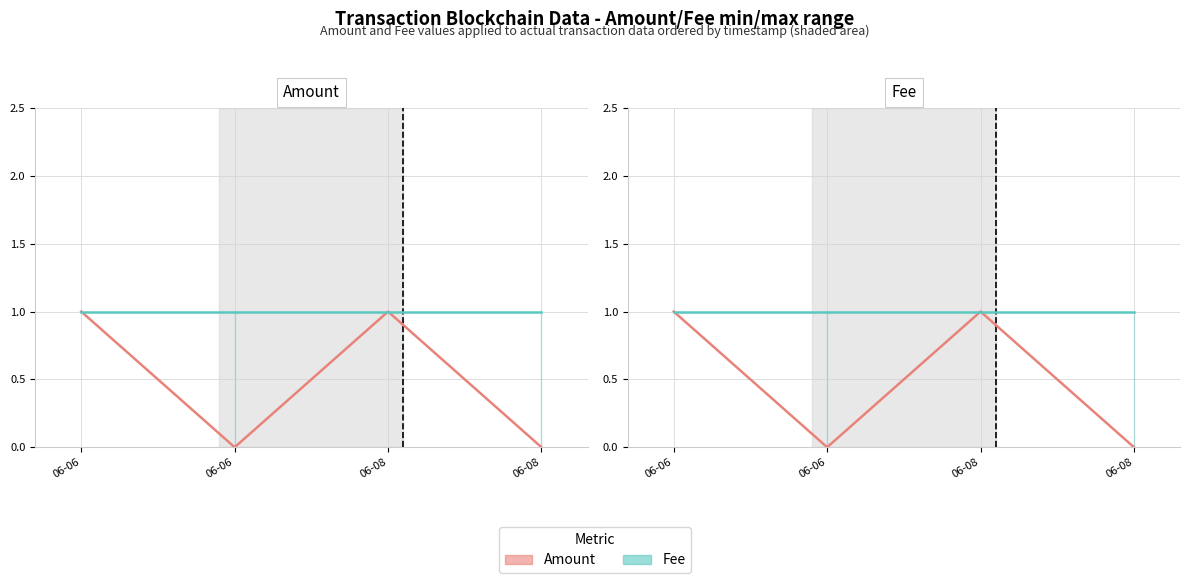

Which has a higher value, 06-08 or 06-06?

06-08